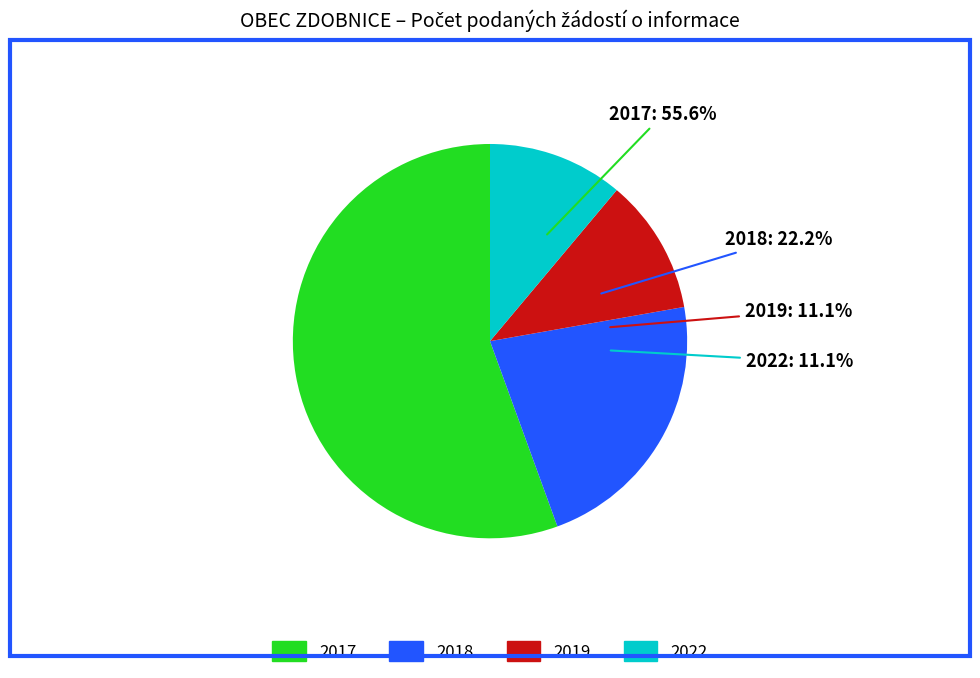

The 2019 slice represents 19% of the pie. True or false?

False